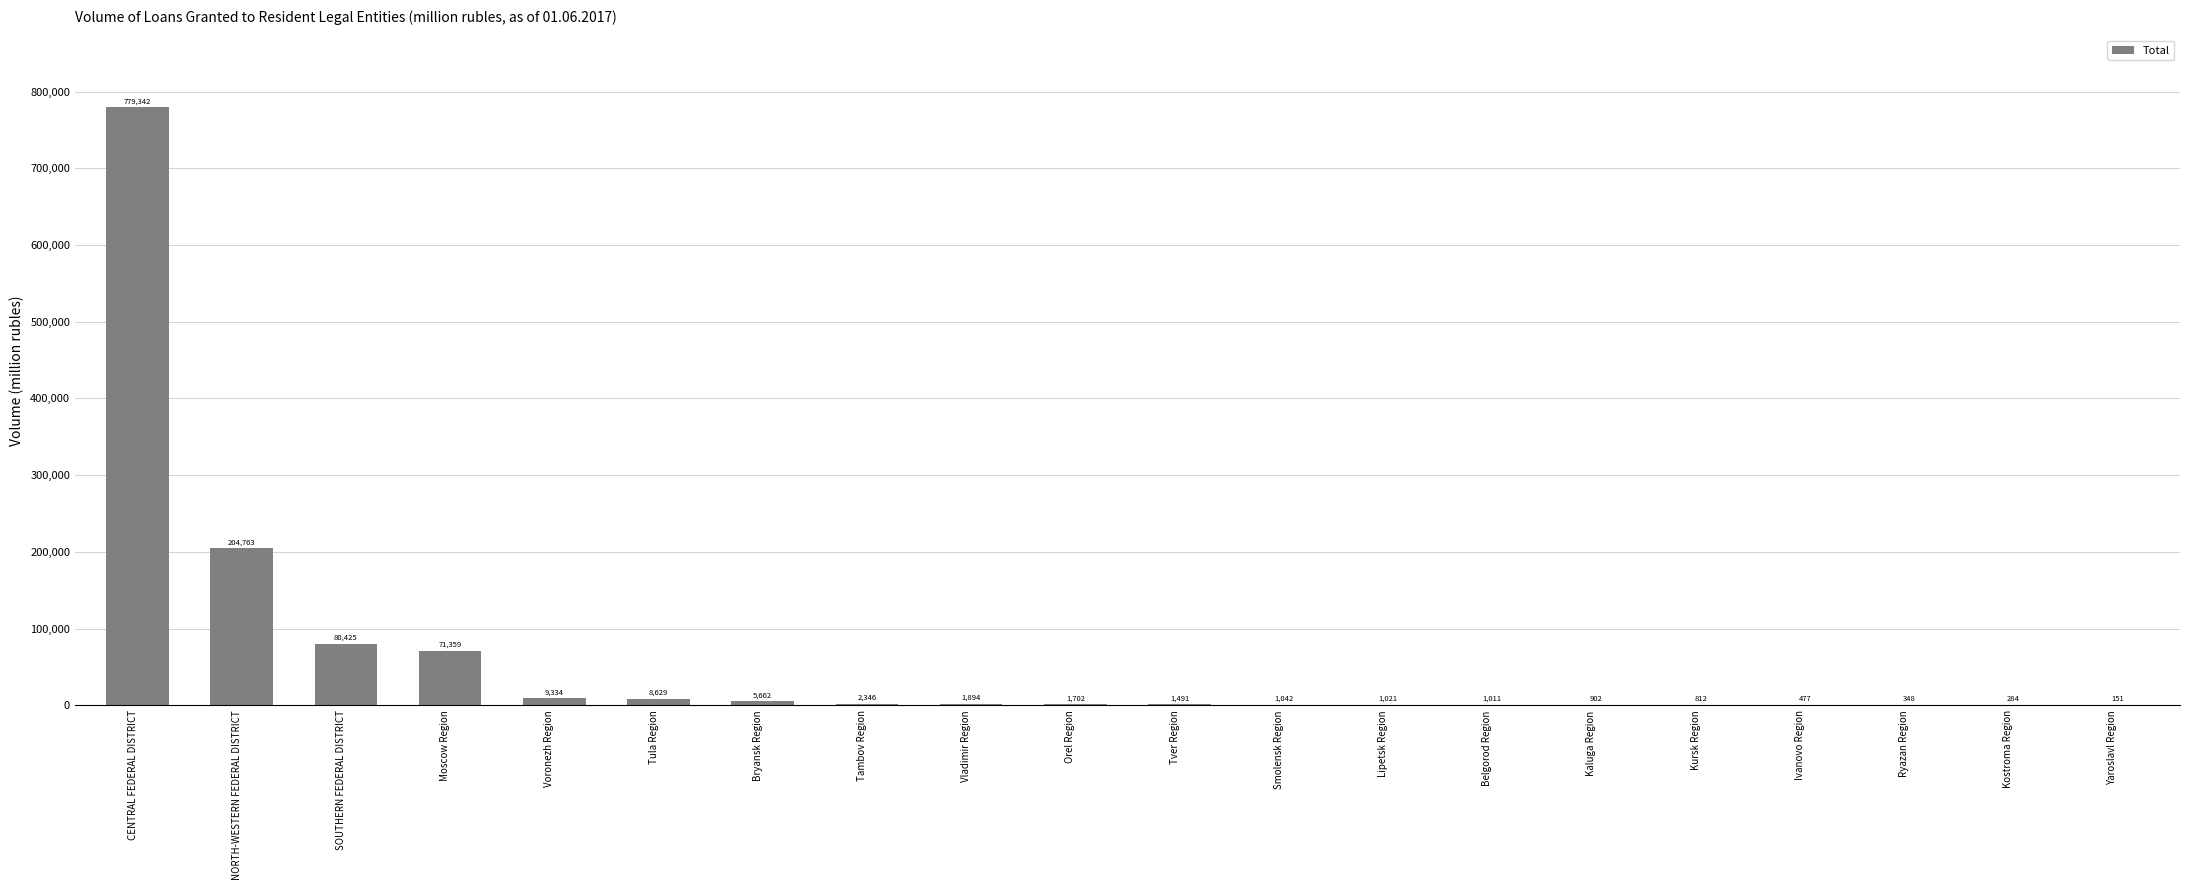

The chart shows a value of 1042 at Smolensk Region. True or false?

True